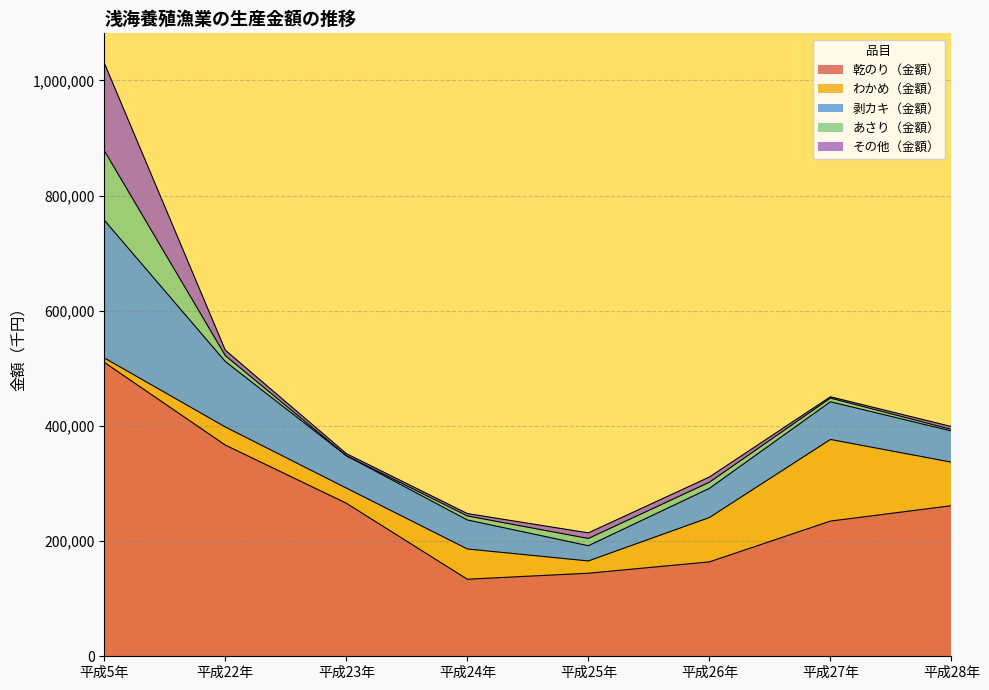

Reading right to left, extract all data points from this chart.

乾のり（金額）: 平成28年=261510	平成27年=234791	平成26年=163949	平成25年=144265	平成24年=133797	平成23年=265795	平成22年=366811	平成5年=510483
わかめ（金額）: 平成28年=75579	平成27年=141739	平成26年=77004	平成25年=21286	平成24年=52542	平成23年=26336	平成22年=31398	平成5年=7662
剥カキ（金額）: 平成28年=54193	平成27年=65458	平成26年=50666	平成25年=26461	平成24年=50402	平成23年=56249	平成22年=113698	平成5年=239198
あさり（金額）: 平成28年=2755	平成27年=6376	平成26年=10616	平成25年=12598	平成24年=6988	平成23年=0	平成22年=10345	平成5年=120863
その他（金額）: 平成28年=4886	平成27年=2309	平成26年=9074	平成25年=9705	平成24年=4107	平成23年=3576	平成22年=9341	平成5年=152100